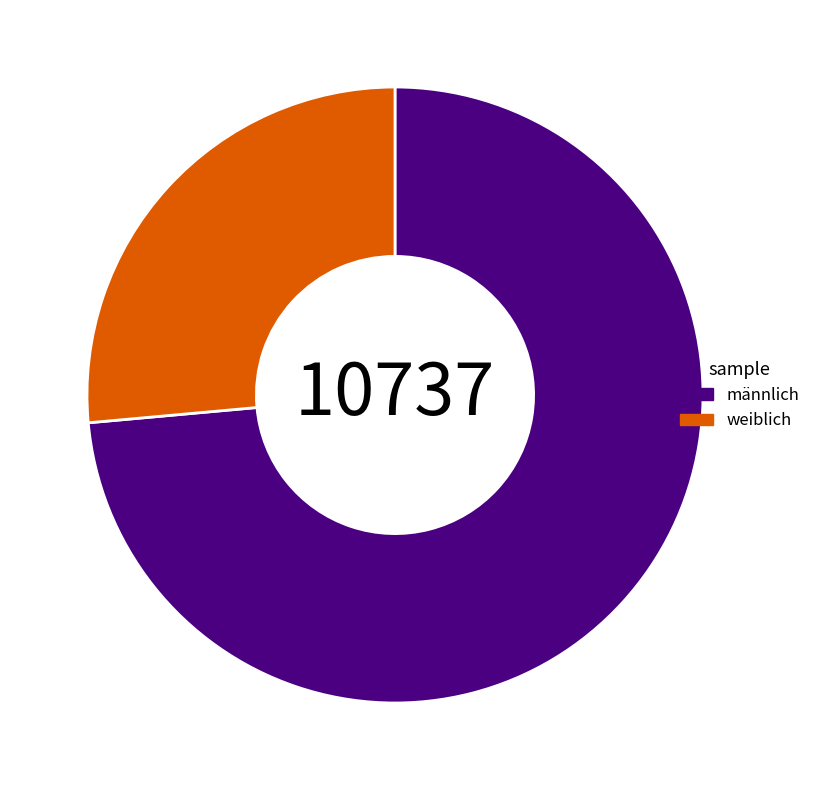

Which category has the biggest portion of the pie?

männlich